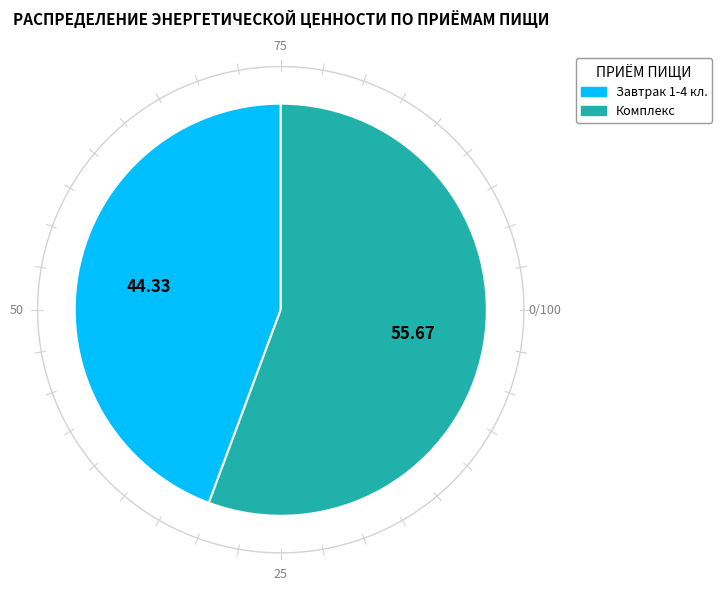

To the nearest percent, what is the difference between the largest and smallest slice percentages?

11%